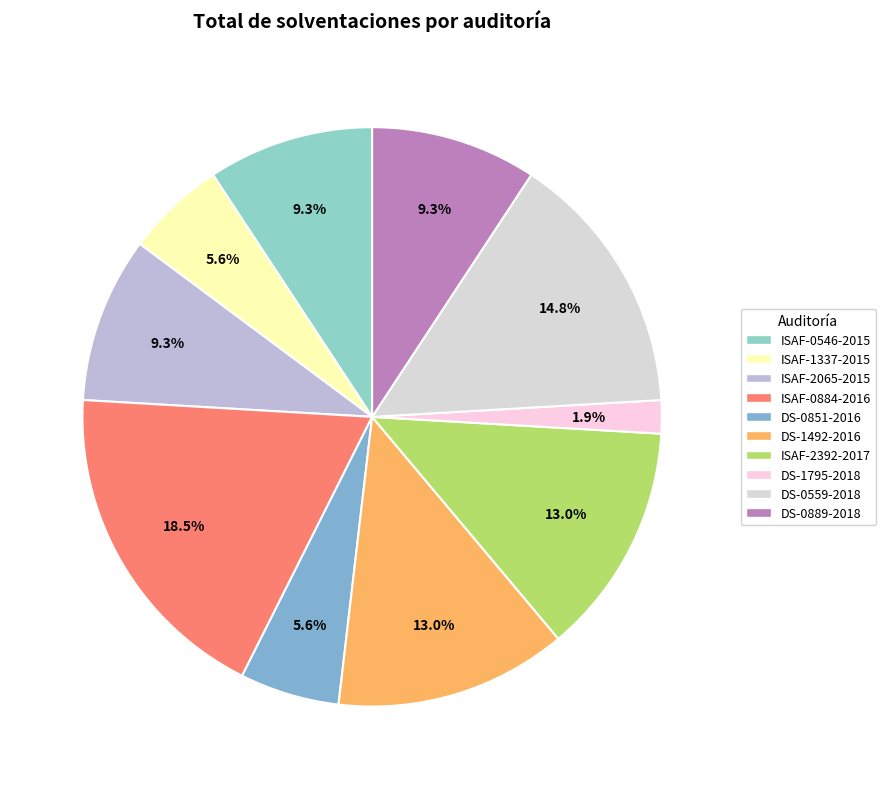

How many slices are in this pie chart?

10